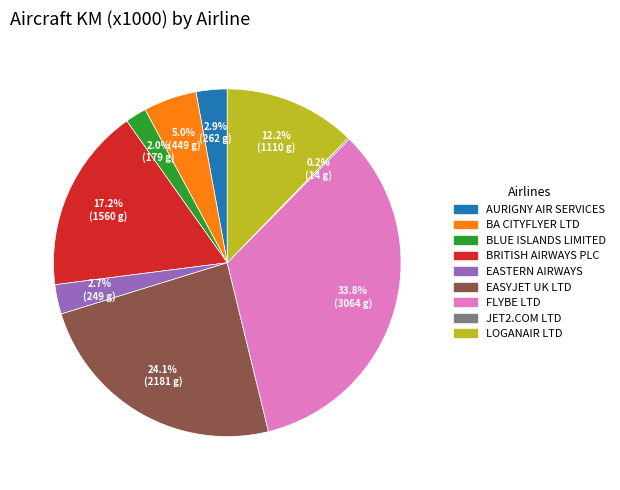

To the nearest percent, what is the average slice percentage?

11%